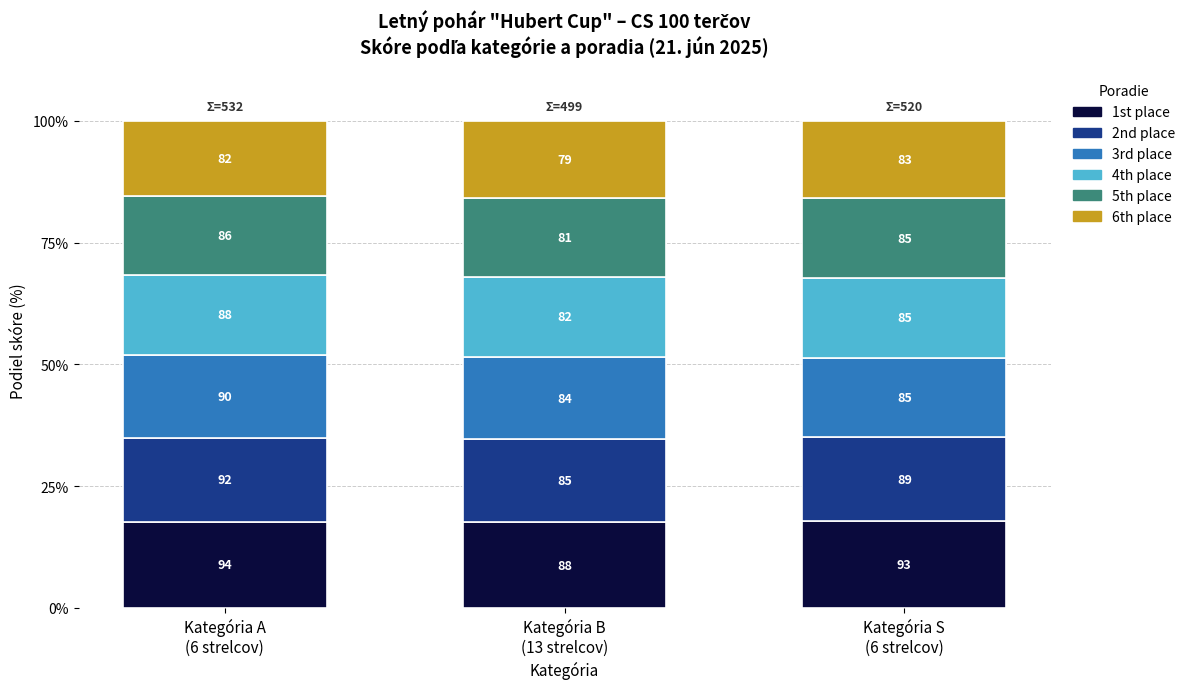

Are the bars horizontal?

No